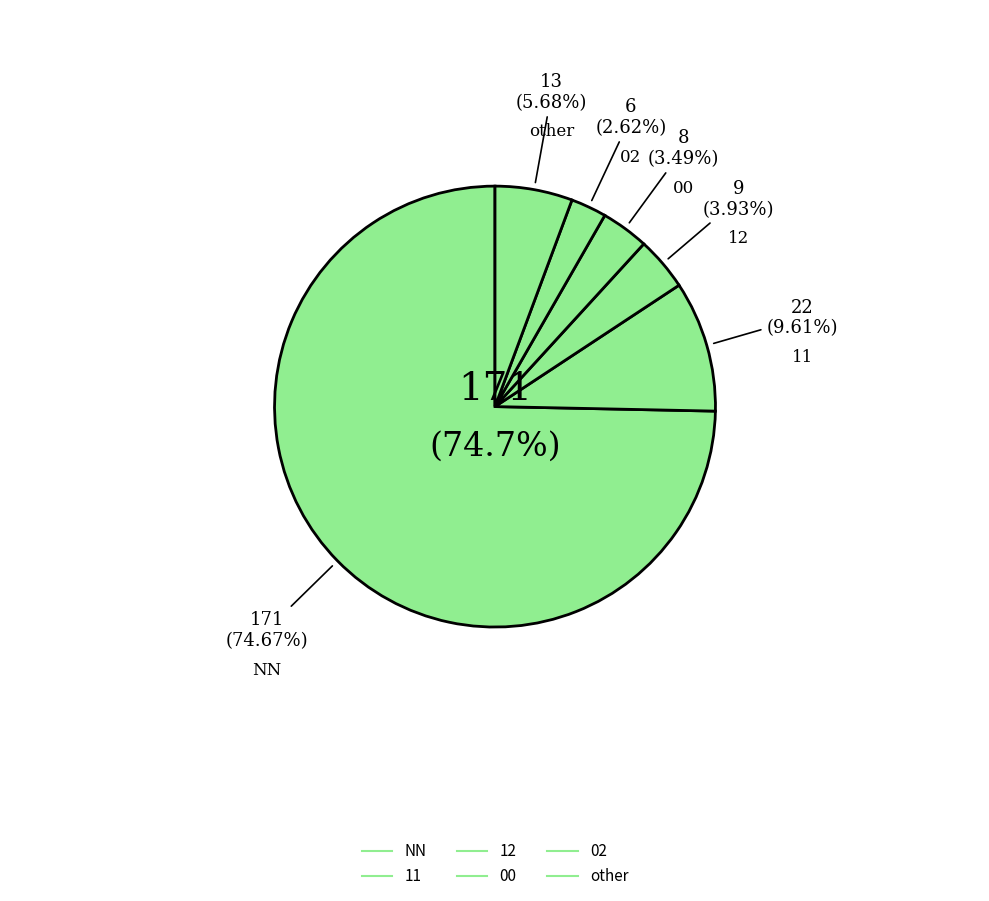

To the nearest percent, what is the combined percentage of other and 12?

10%